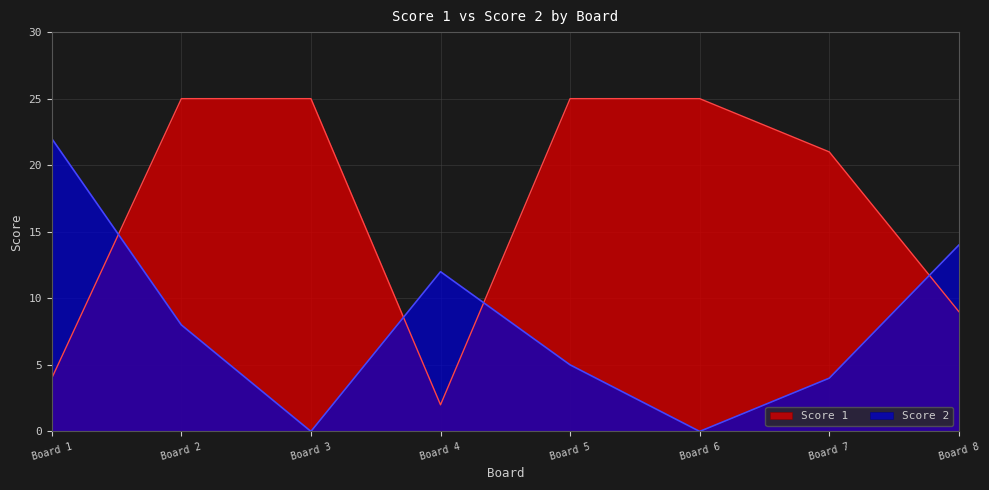

What is the difference between the Score 1 values at 3 and 1?

21